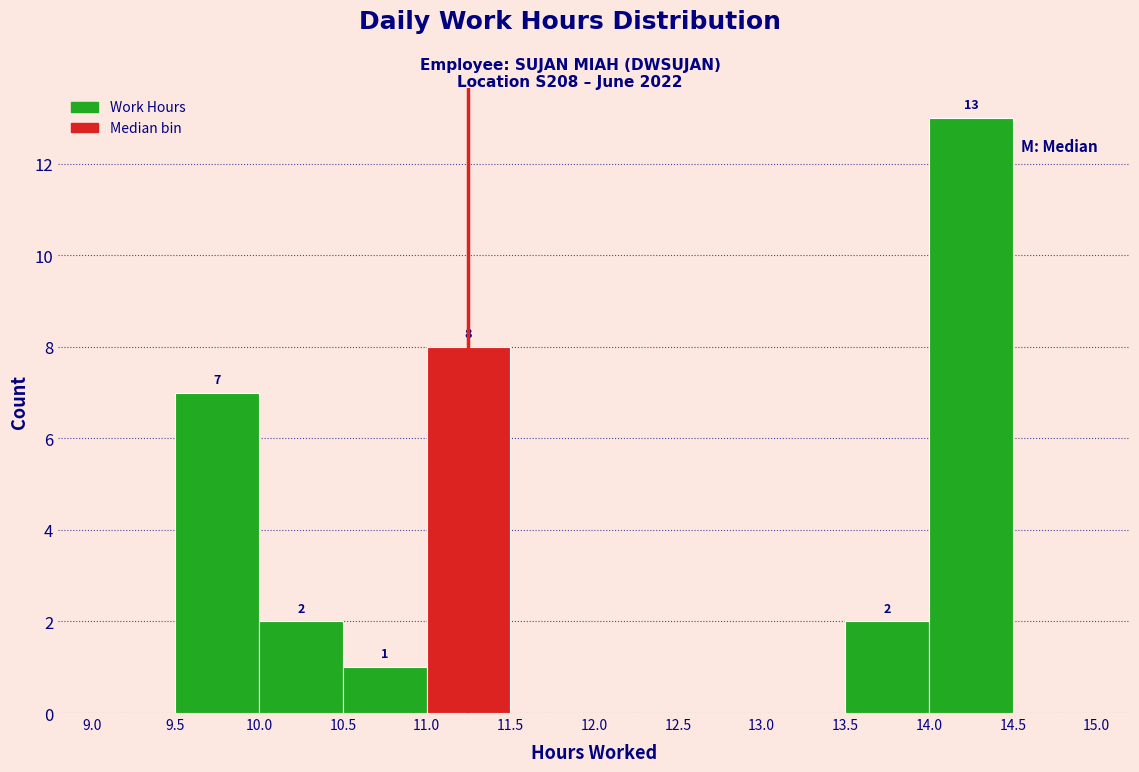

Which range on the x-axis has the tallest bar?

14.0 to 14.5